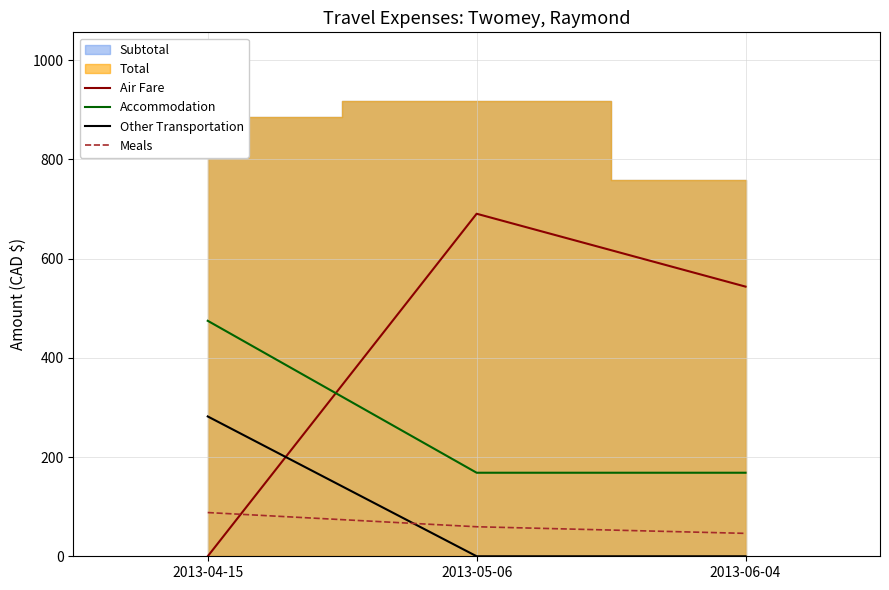

Which category has the highest value in the Air Fare series?

2013-05-06